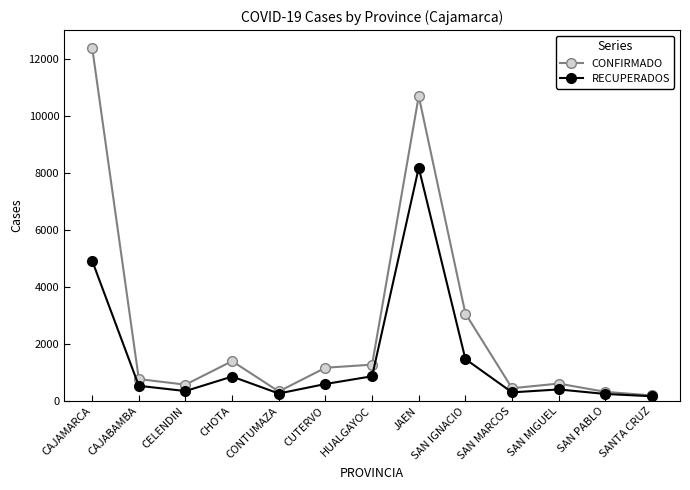

True or false: RECUPERADOS has more than 1 points higher than both neighbors.

True